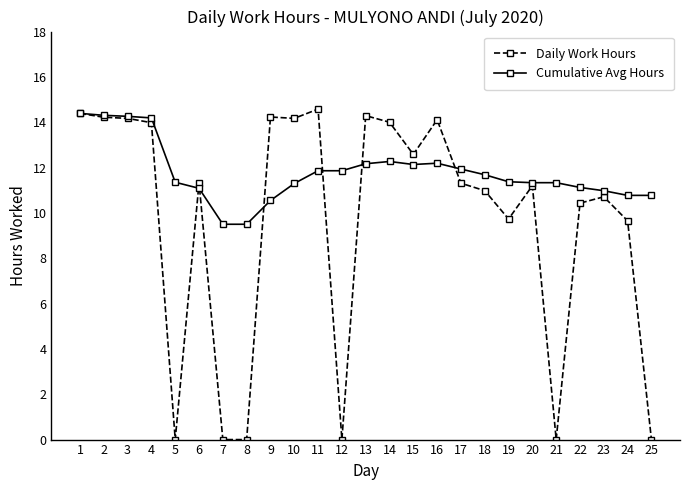

The value of Daily Work Hours at 11 is 14.6. True or false?

True